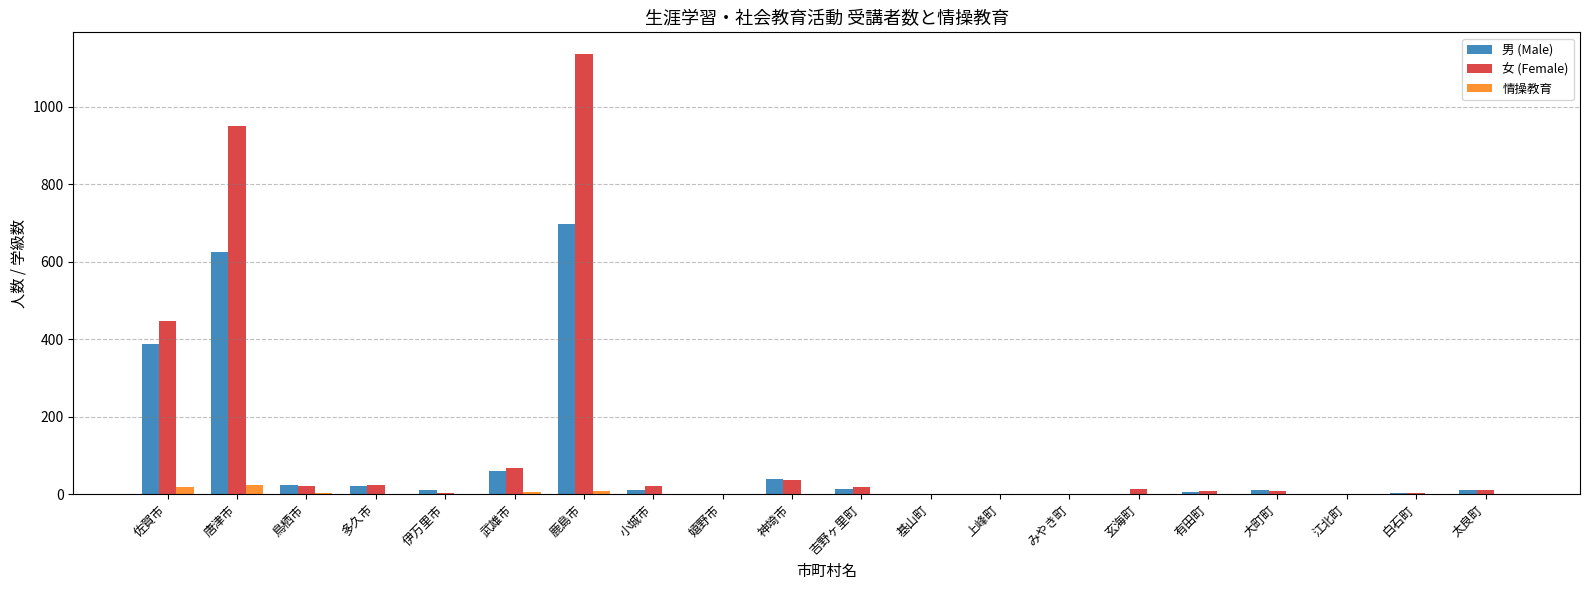

At which label is 男 (Male) closest to 349?

佐賀市